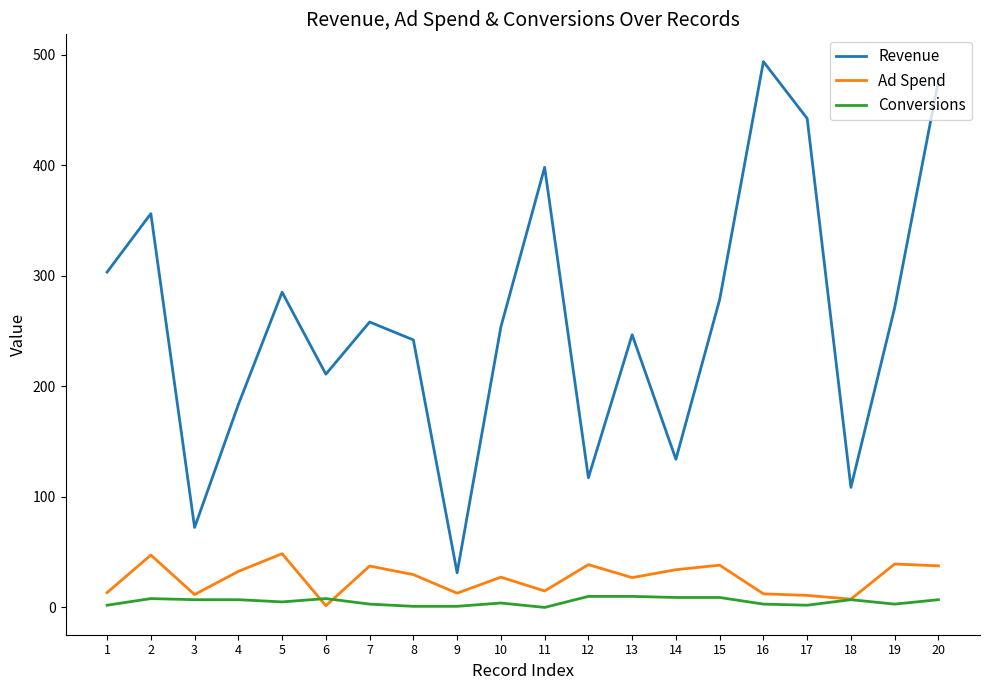

What is the average value of the Conversions series?

5.3